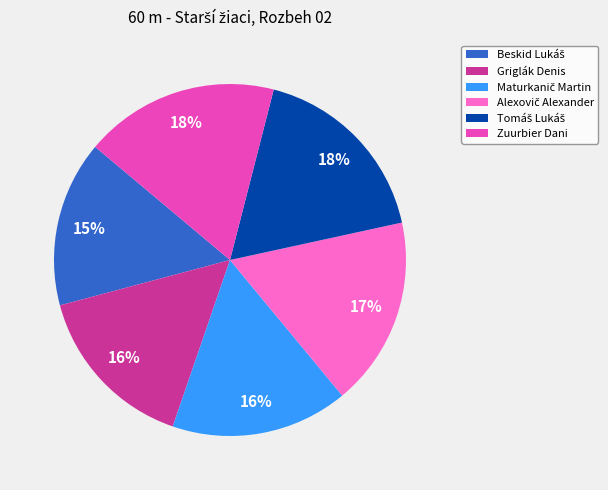

Is it true that Zuurbier Dani is 28% of the pie?

False